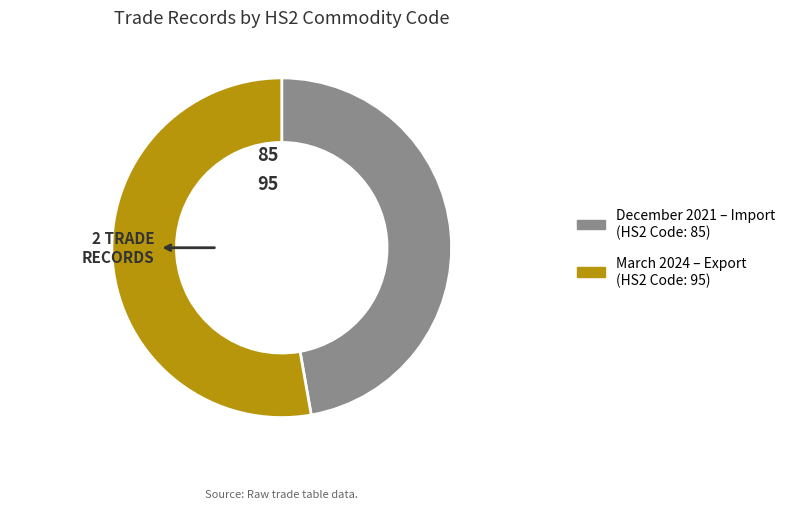

Is there a majority slice in this chart?

Yes